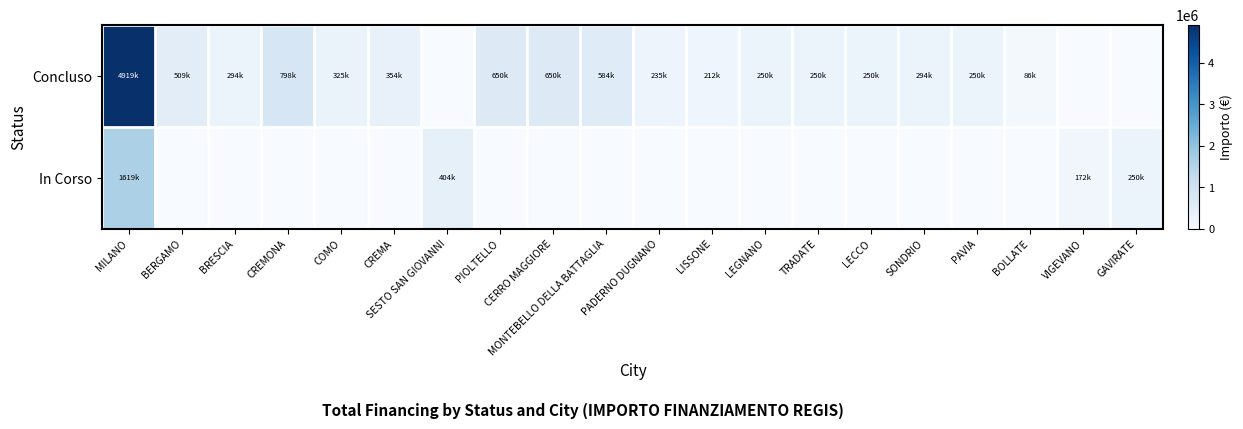

How many data points does each series have?

20